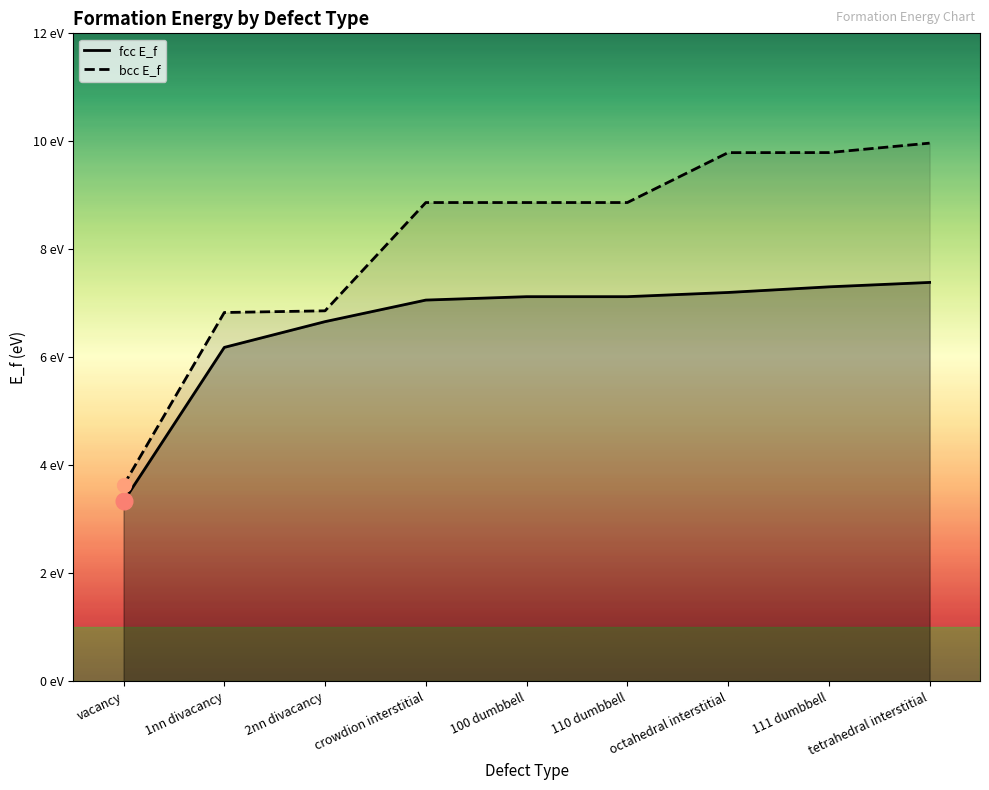

Which series changed the most between 110 dumbbell and 111 dumbbell?

bcc E_f